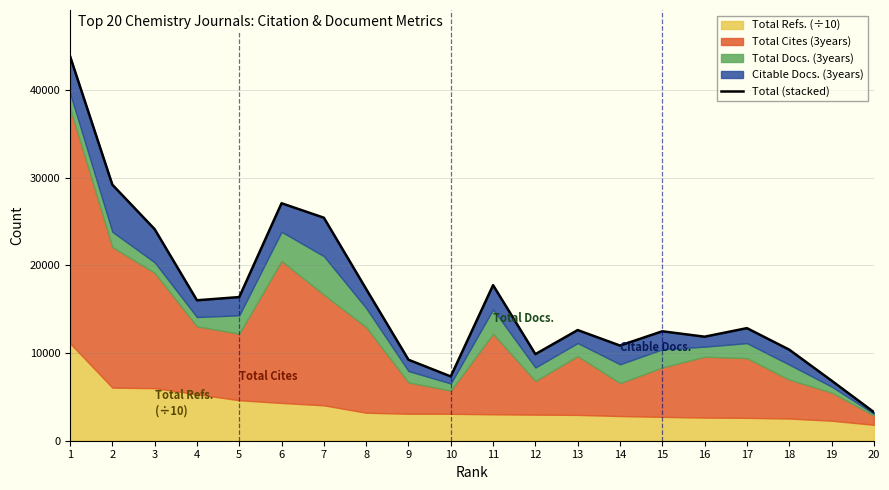

At which category does the data reach its first local valley?

4